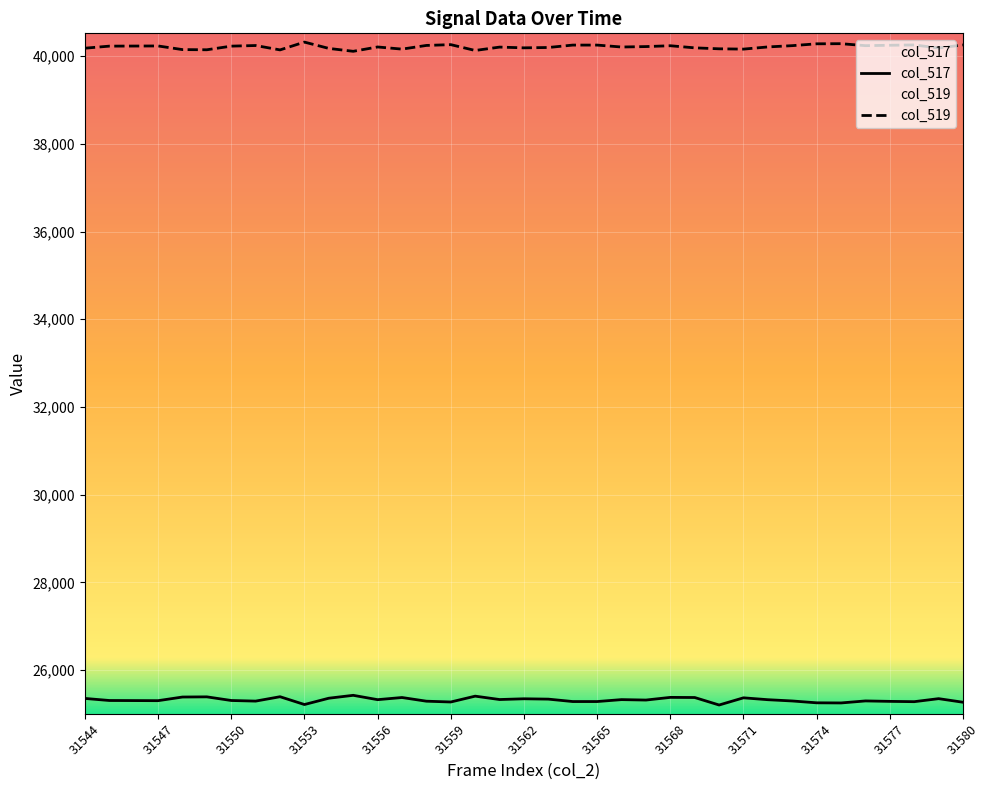

At which label does the data first exceed 25315?

31544